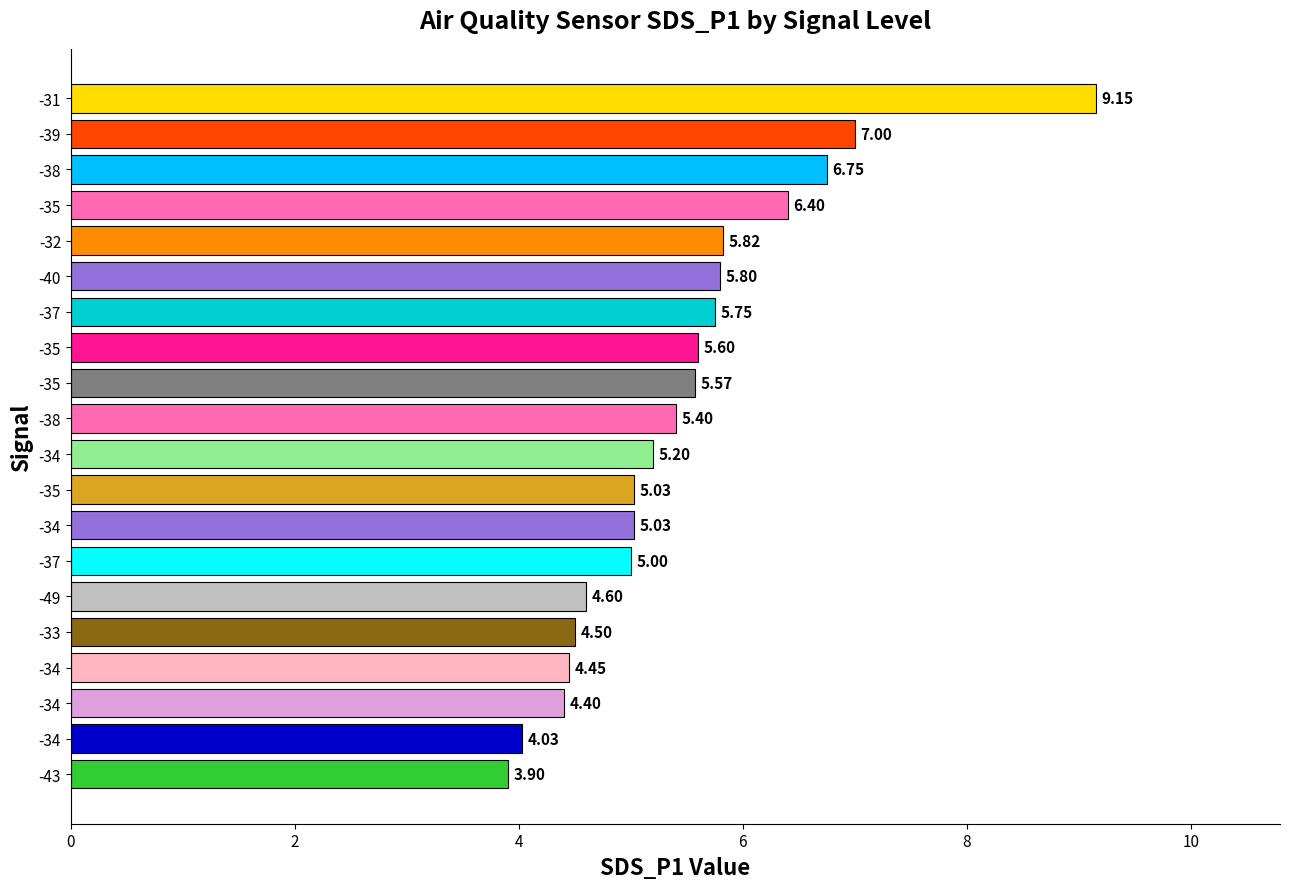

What is the sum of all values?

109.4